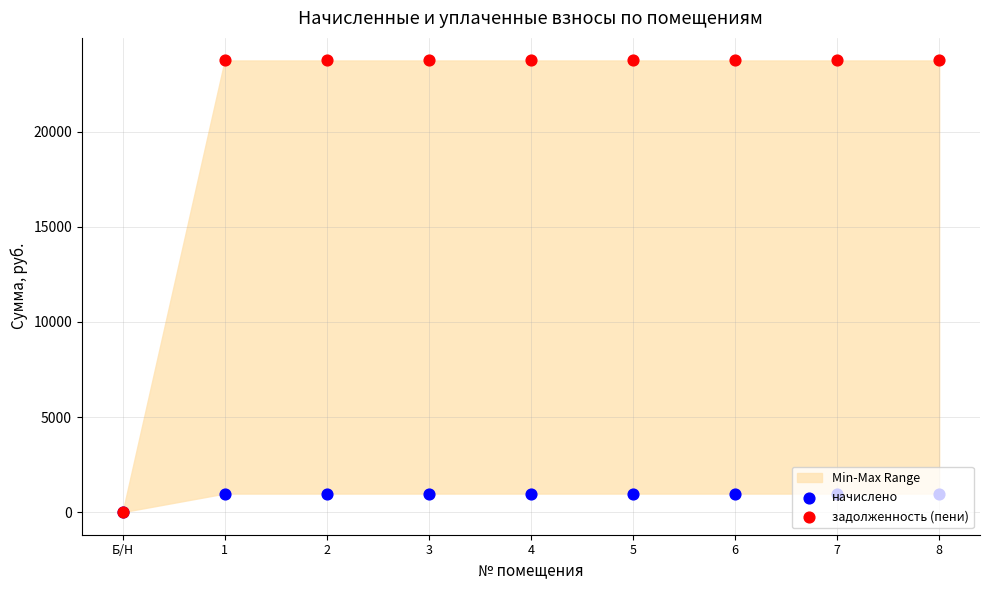

Which series reaches the minimum Y coordinate?

начислено